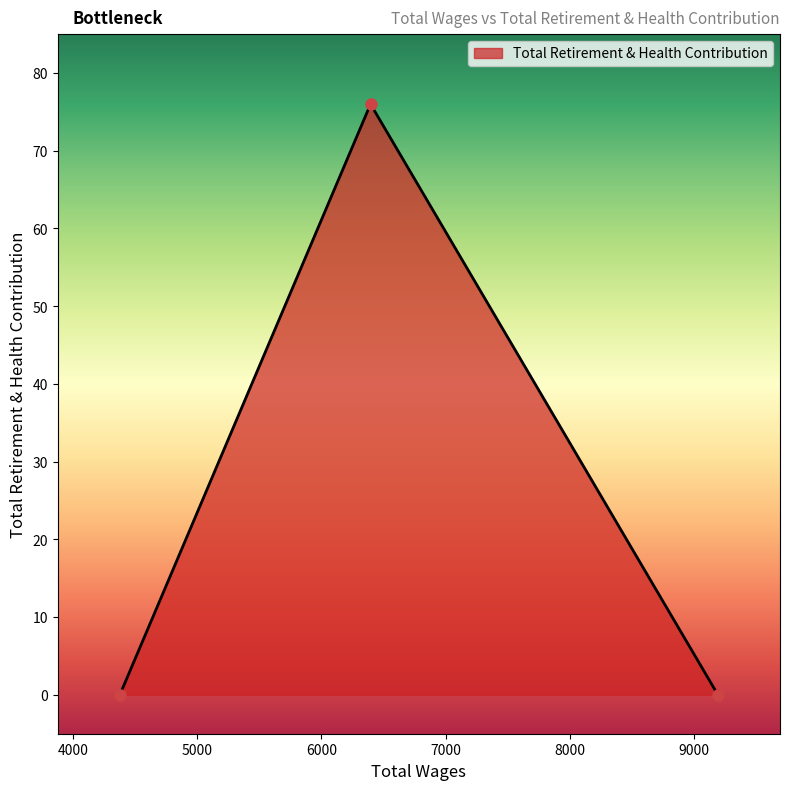

What is the maximum value shown in the chart?

76